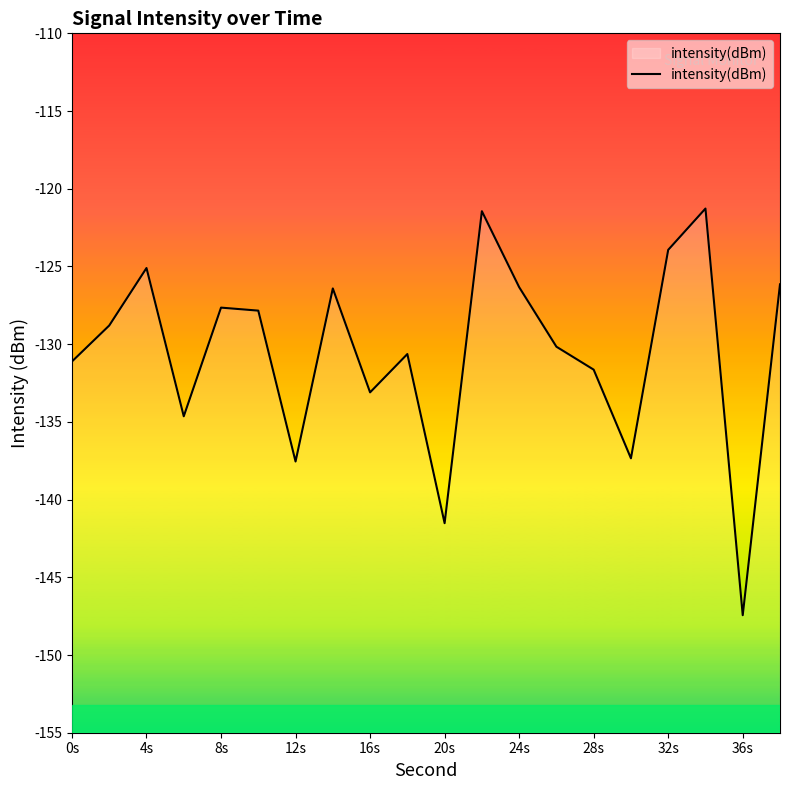

How many lines are shown in the chart?

1